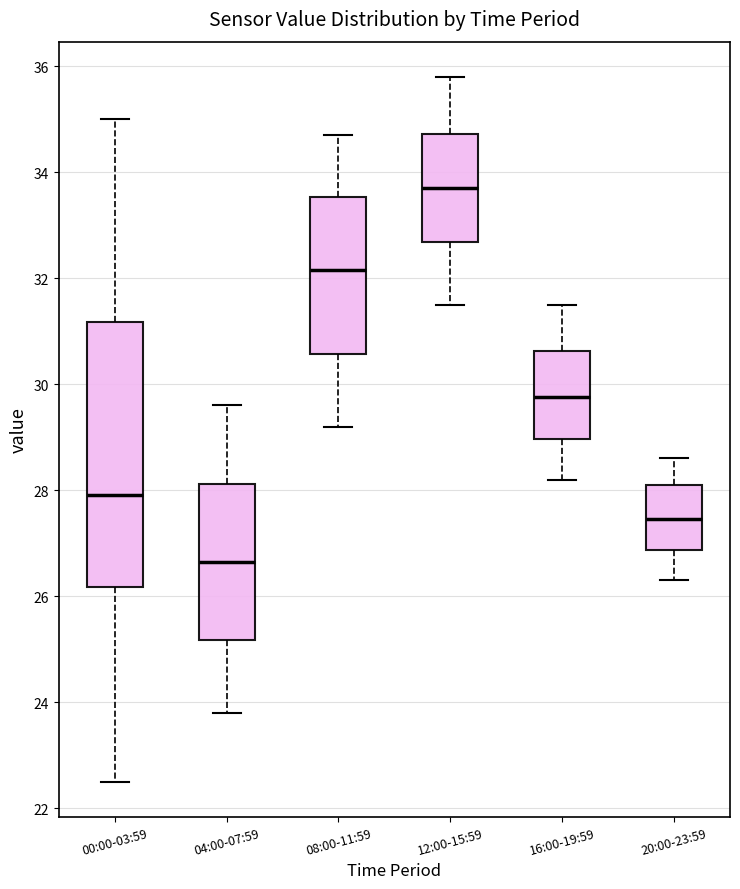

Which box has the highest median line?

12:00-15:59